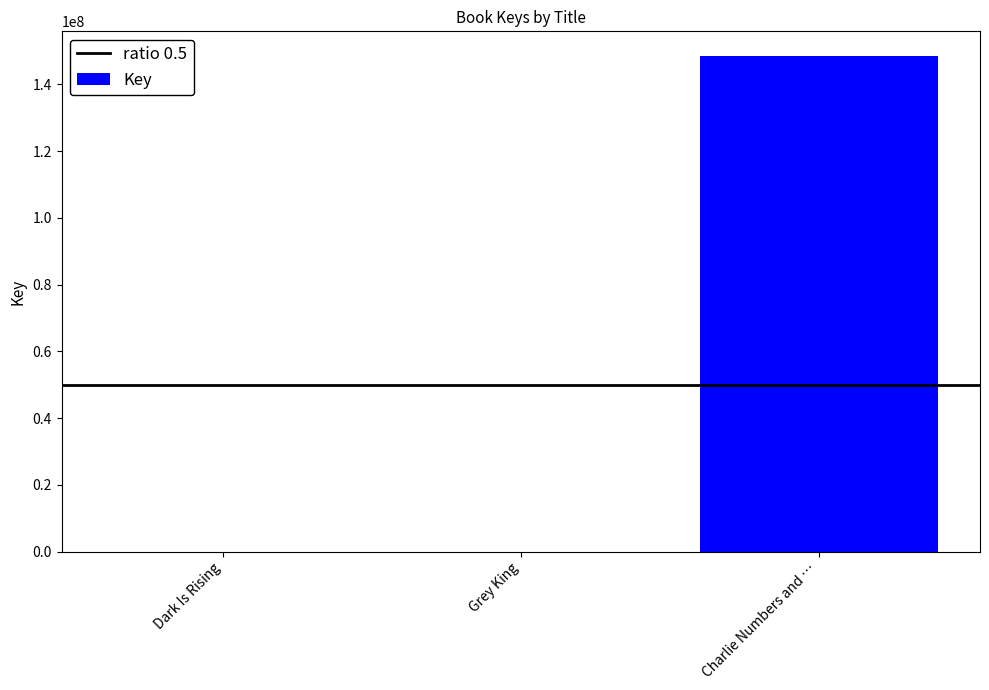

How many data points does each series have?

3